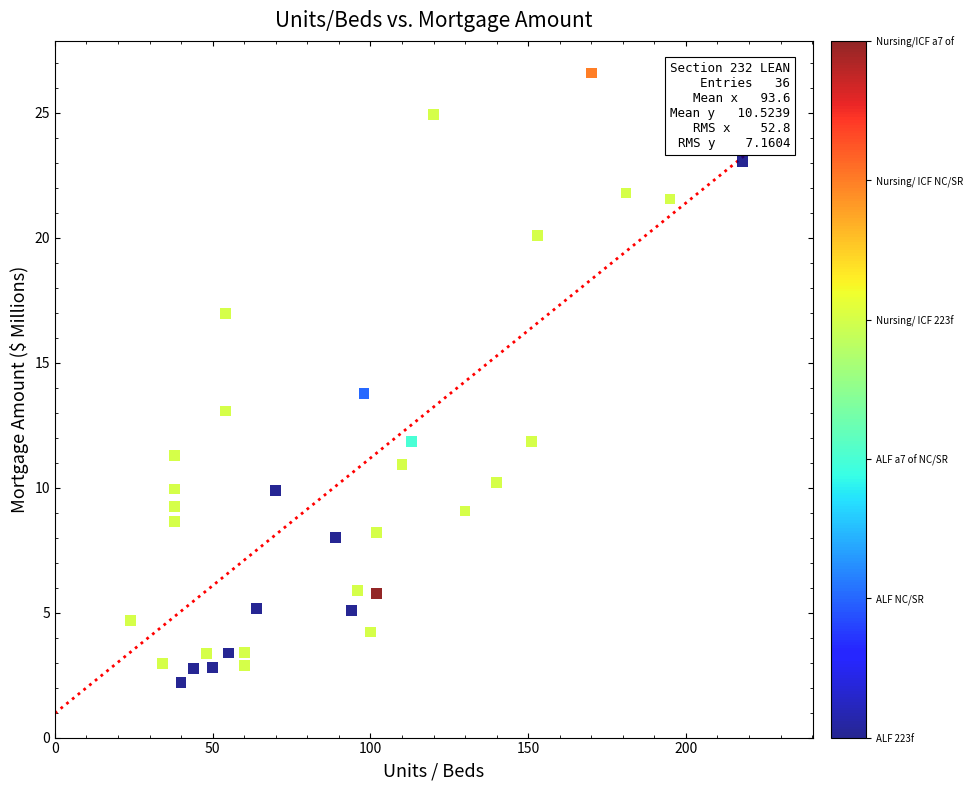

What is the range of Y values (max minus min)?

24.4